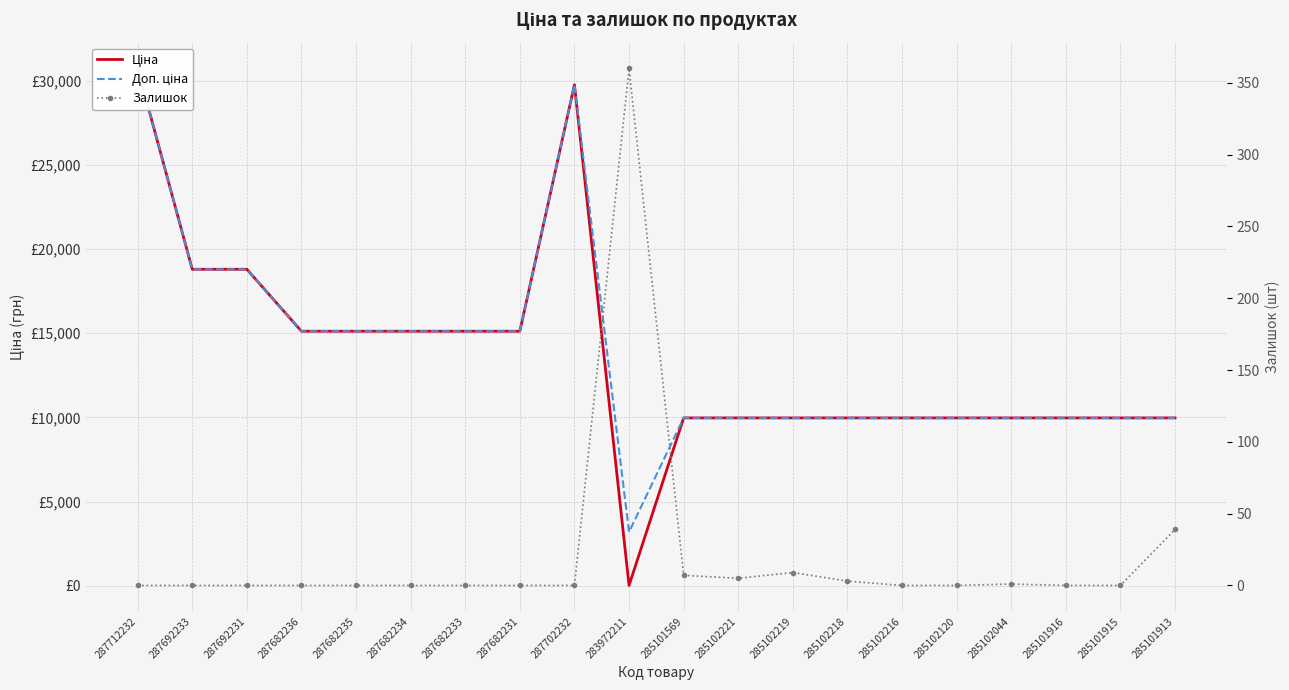

Which series has the largest total across all categories?

Доп. ціна